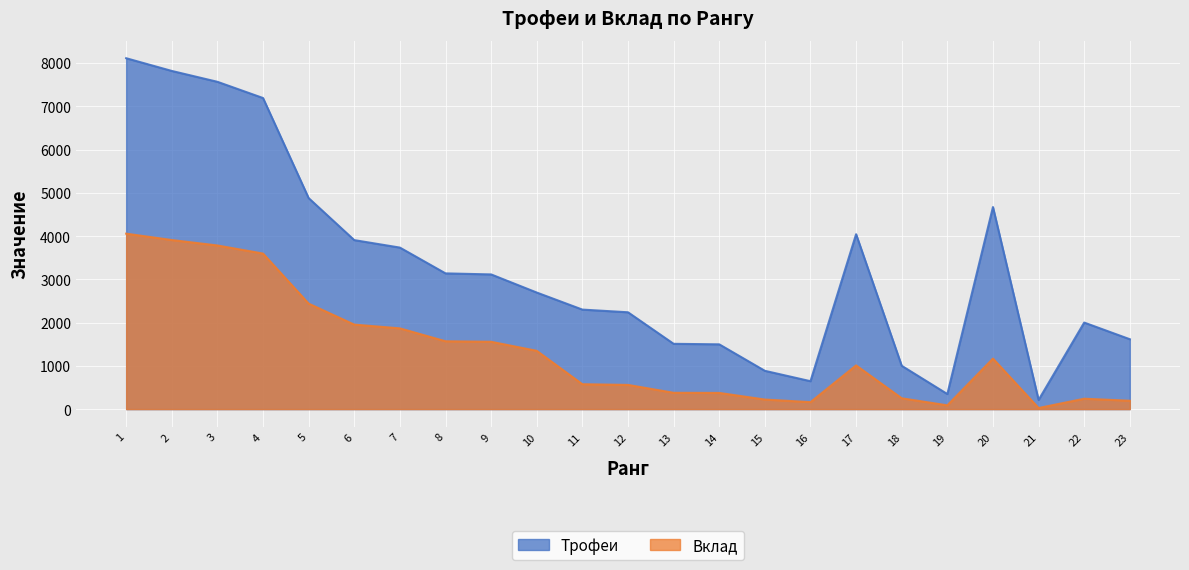

Rank the series by their maximum value, from highest to lowest.

Трофеи, Вклад